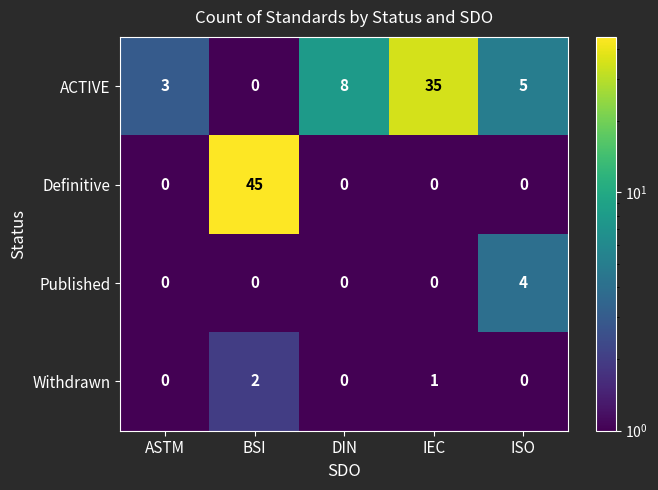

Is it true that Published equals 0 at IEC?

True